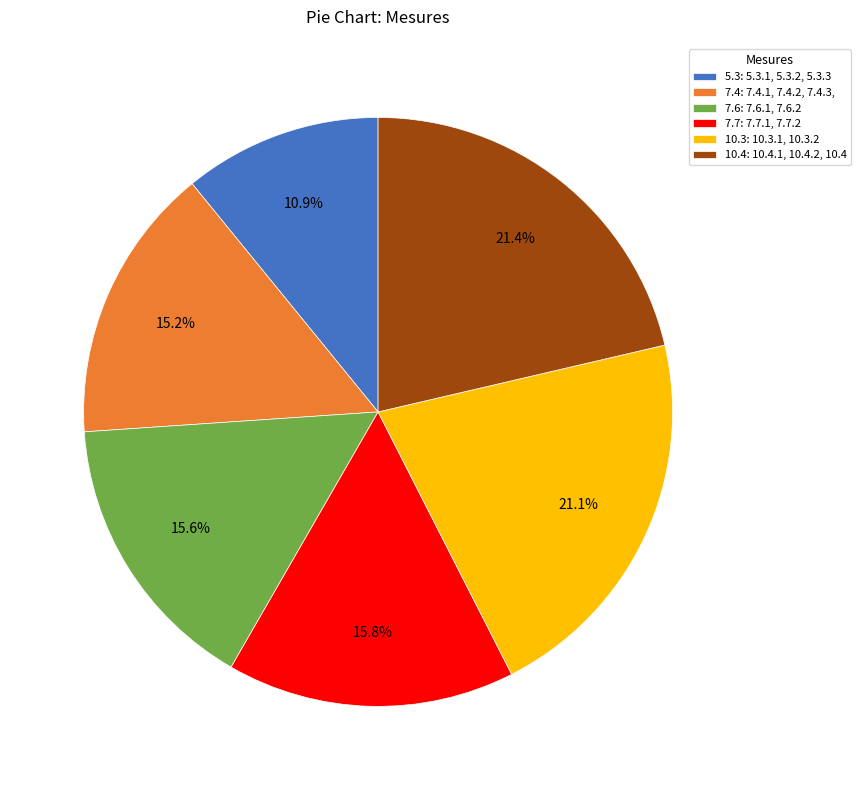

Rank the categories by value from highest to lowest.

10.4: 10.4.1, 10.4.2, 10.4, 10.3: 10.3.1, 10.3.2, 7.7: 7.7.1, 7.7.2, 7.6: 7.6.1, 7.6.2, 7.4: 7.4.1, 7.4.2, 7.4.3,, 5.3: 5.3.1, 5.3.2, 5.3.3